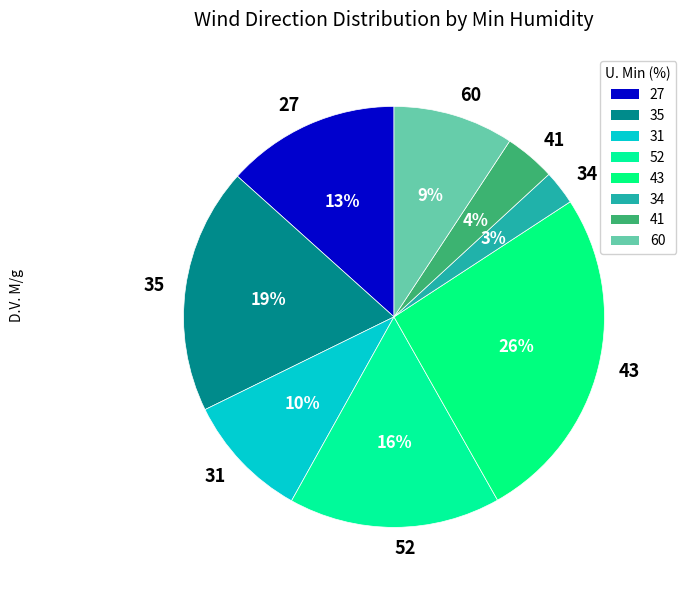

Do 52 and 43 together represent more than half of the pie?

No